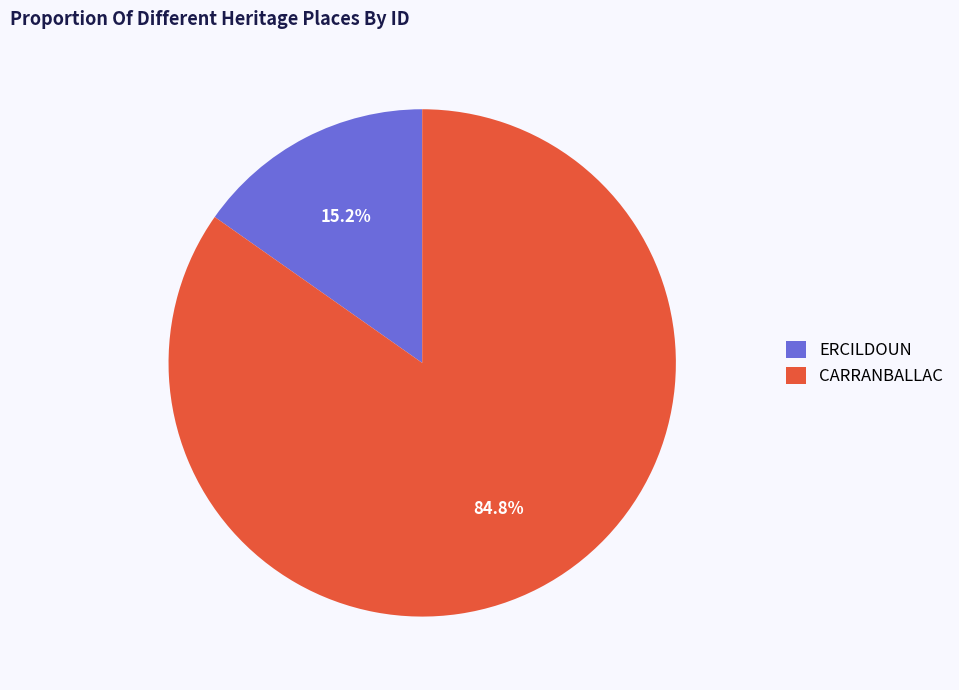

To the nearest percent, what portion does ERCILDOUN represent?

15%